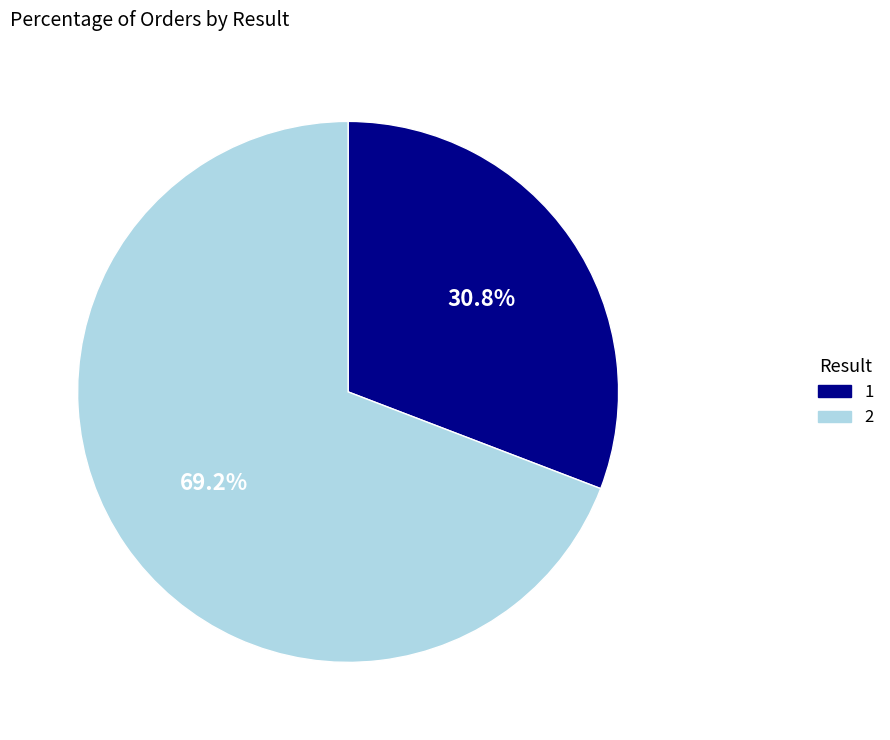

What percentage do 1 and 2 together represent?

100.0%